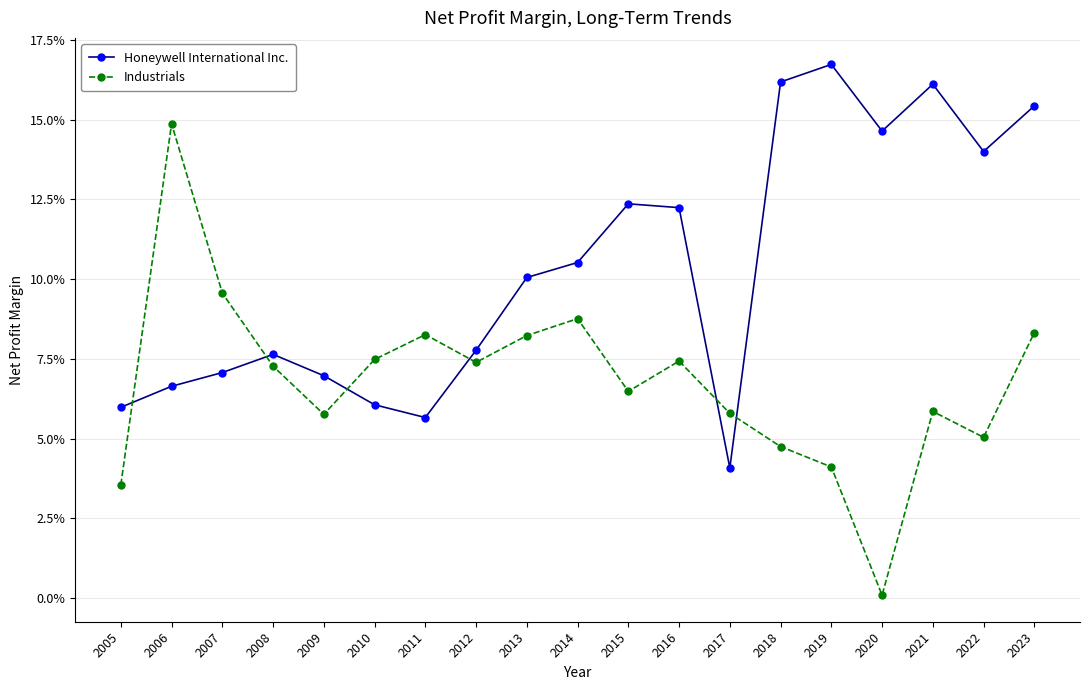

Reading left to right, transcribe all the data shown in this chart.

Honeywell International Inc.: 2005=0.1	2006=0.1	2007=0.1	2008=0.1	2009=0.1	2010=0.1	2011=0.1	2012=0.1	2013=0.1	2014=0.1	2015=0.1	2016=0.1	2017=0.0	2018=0.2	2019=0.2	2020=0.1	2021=0.2	2022=0.1	2023=0.2
Industrials: 2005=0.0	2006=0.1	2007=0.1	2008=0.1	2009=0.1	2010=0.1	2011=0.1	2012=0.1	2013=0.1	2014=0.1	2015=0.1	2016=0.1	2017=0.1	2018=0.0	2019=0.0	2020=0.0	2021=0.1	2022=0.1	2023=0.1